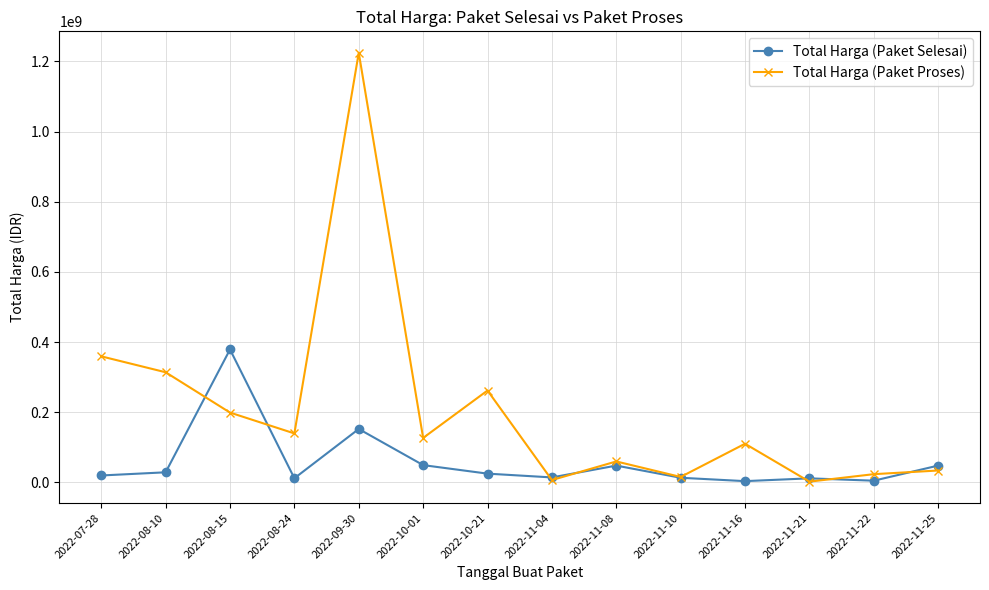

At which label does Total Harga (Paket Selesai) first exceed 25200000?

2022-08-10